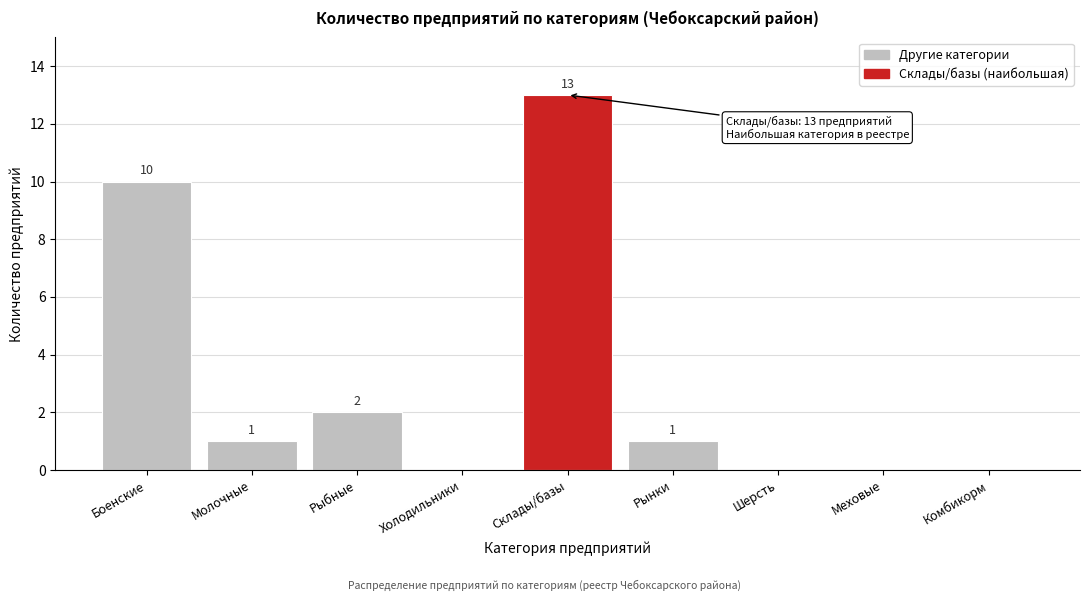

Reading right to left, transcribe all the data shown in this chart.

Комбикорм=0	Меховые=0	Шерсть=0	Рынки=1	Склады/базы=13	Холодильники=0	Рыбные=2	Молочные=1	Боенские=10